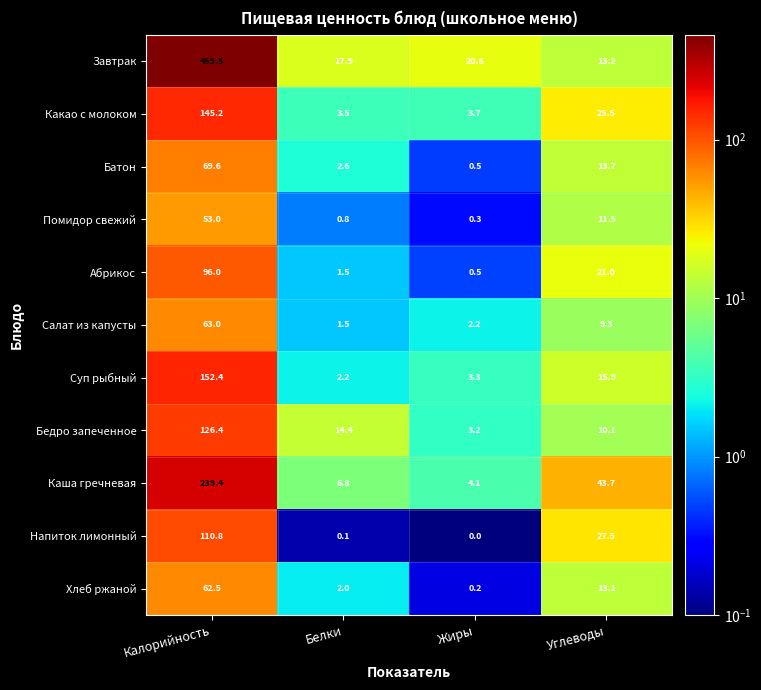

Which label corresponds to the smallest value in the chart?

Жиры